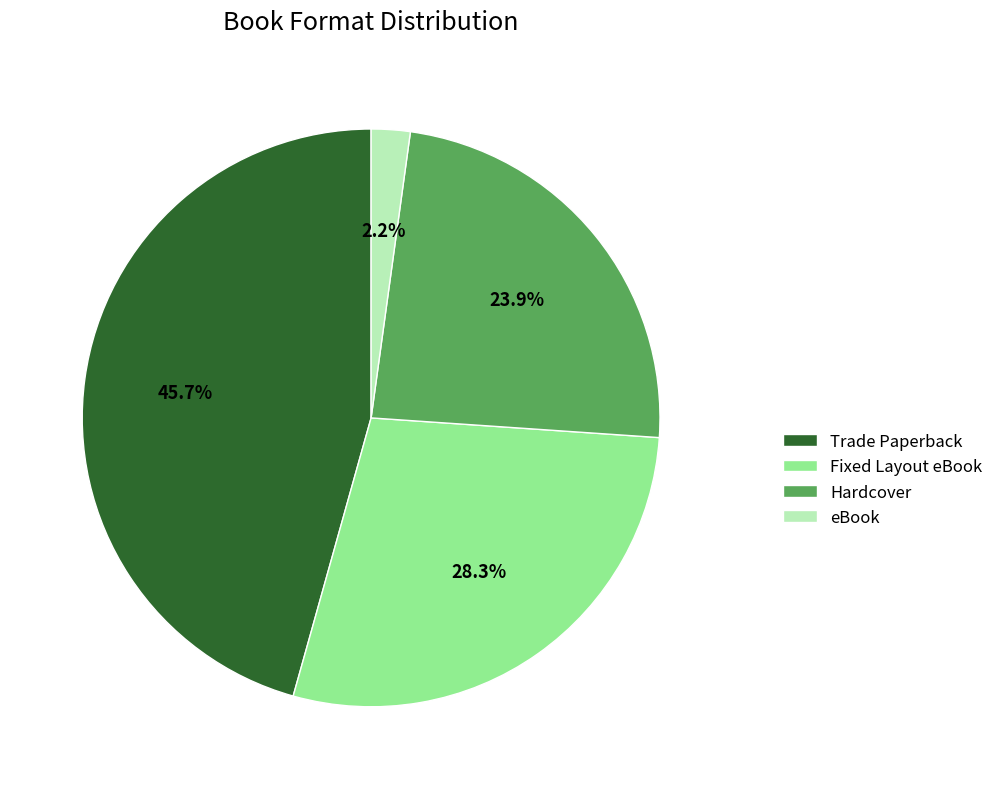

Does eBook account for over 50% of the chart?

No